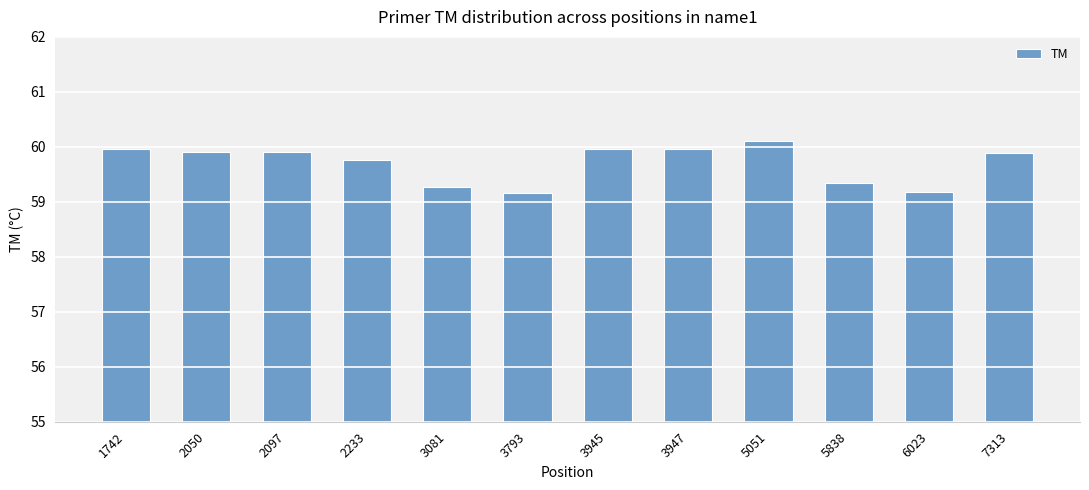

Reading left to right, list all the values displayed in this chart.

60.0	59.9	59.9	59.8	59.3	59.2	60.0	60.0	60.1	59.3	59.2	59.9